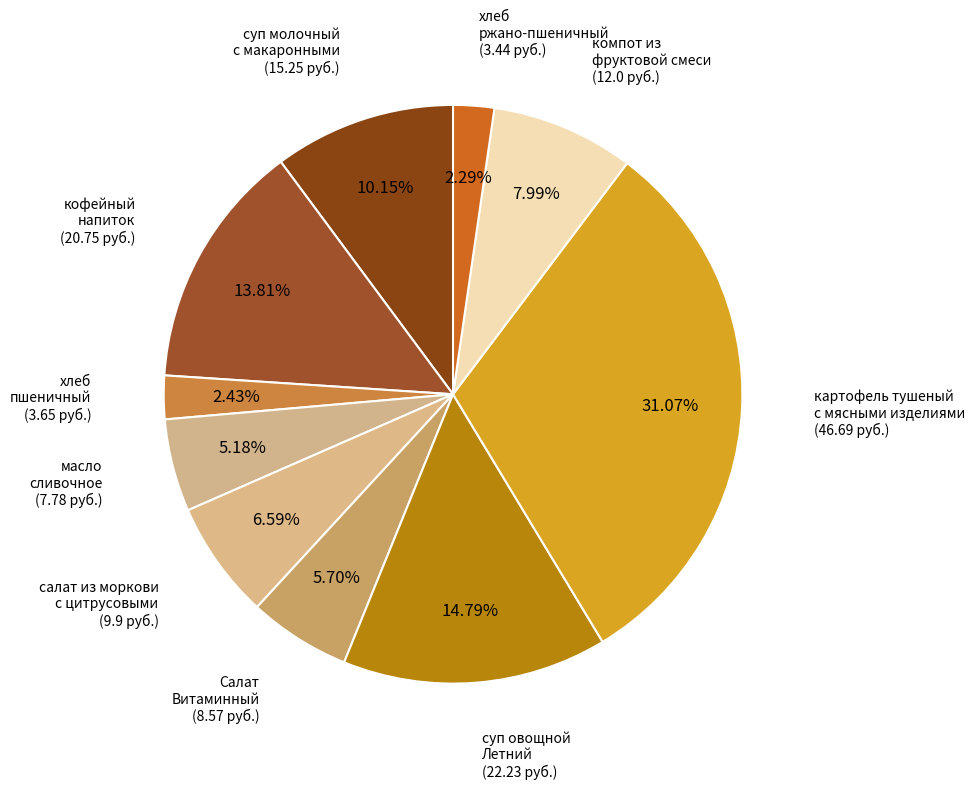

Is there any slice that represents more than half of the pie?

No